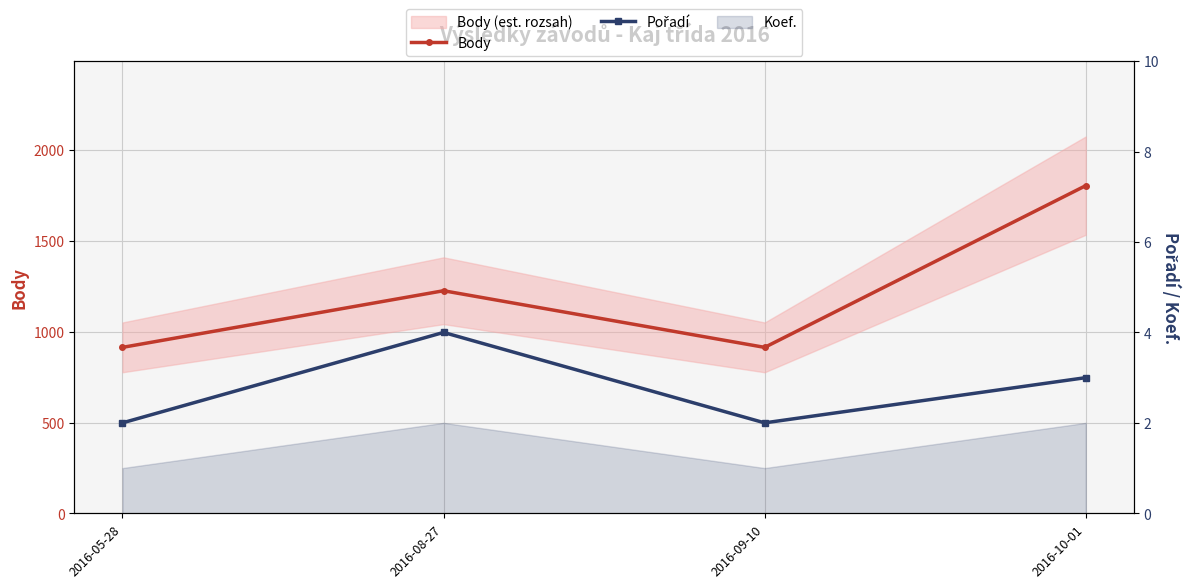

How many Body values are between 914 and 1805?

4